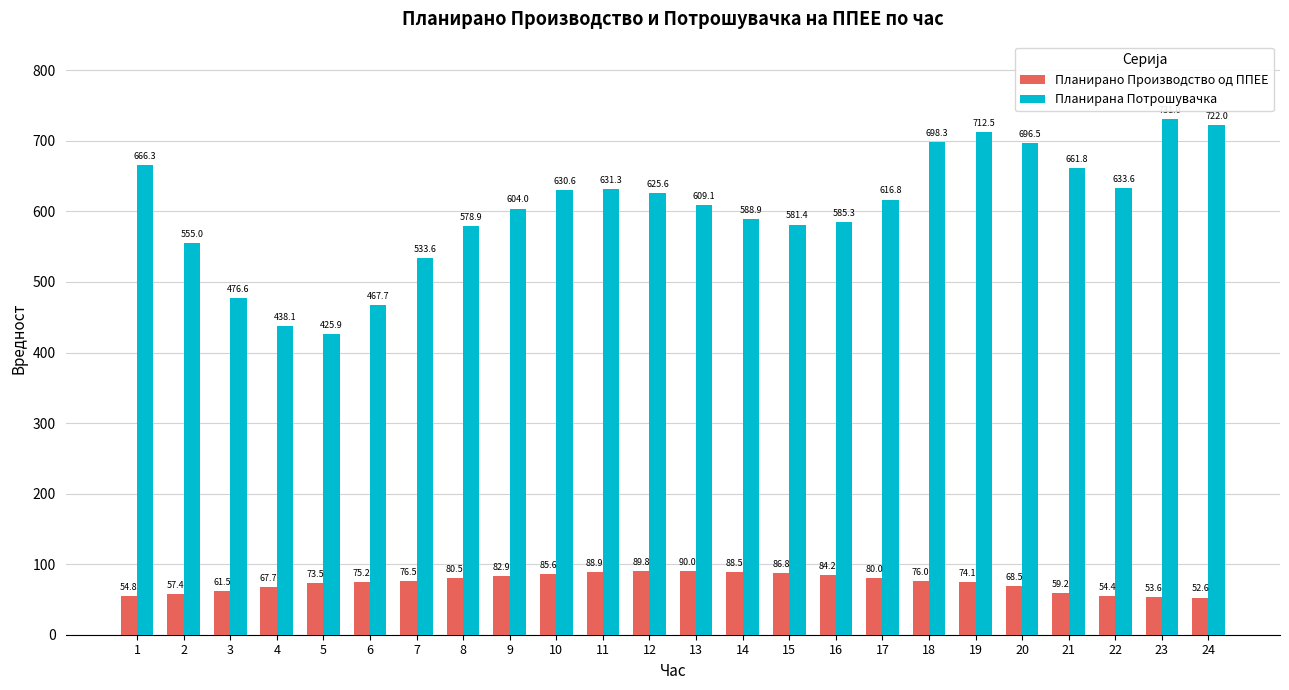

What are all the series names shown in the legend?

Планирано Производство од ППЕЕ, Планирана Потрошувачка